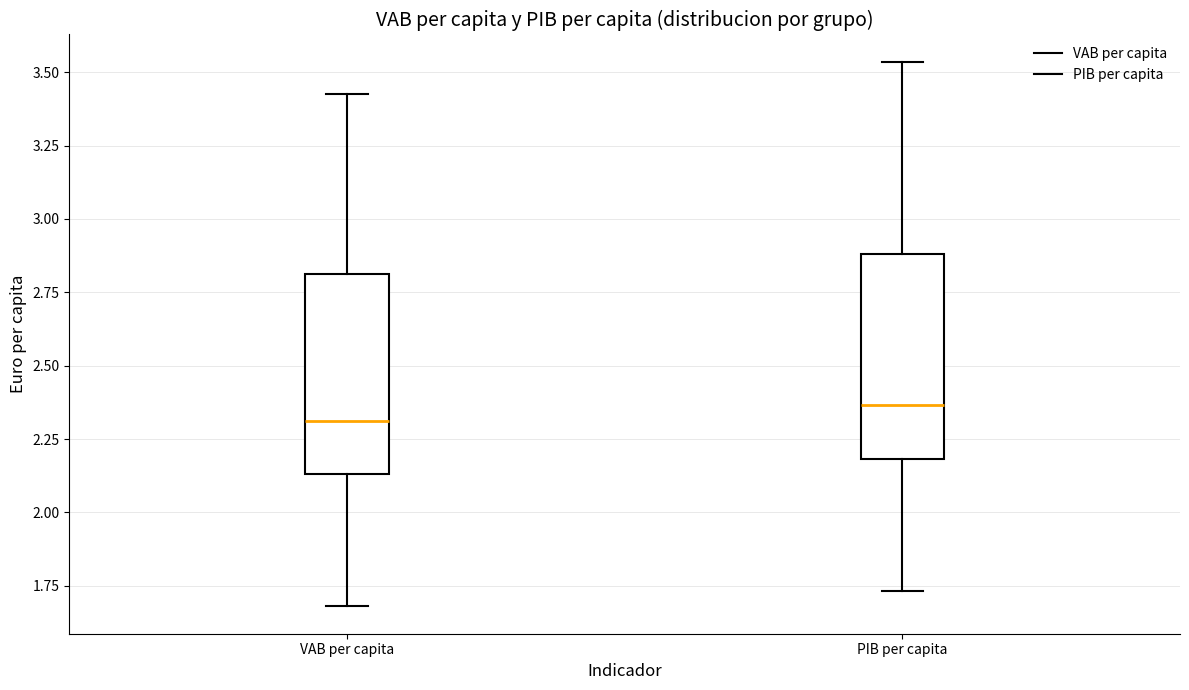

Which box has the lowest median line?

VAB per capita